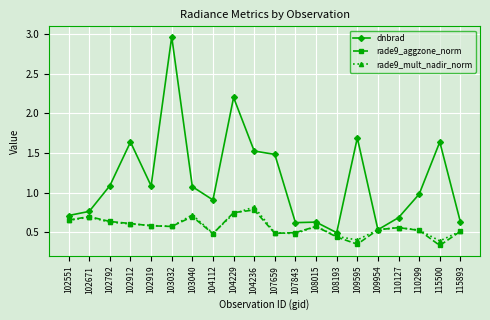

The dnbrad series shows 2.6 at 115500. True or false?

False